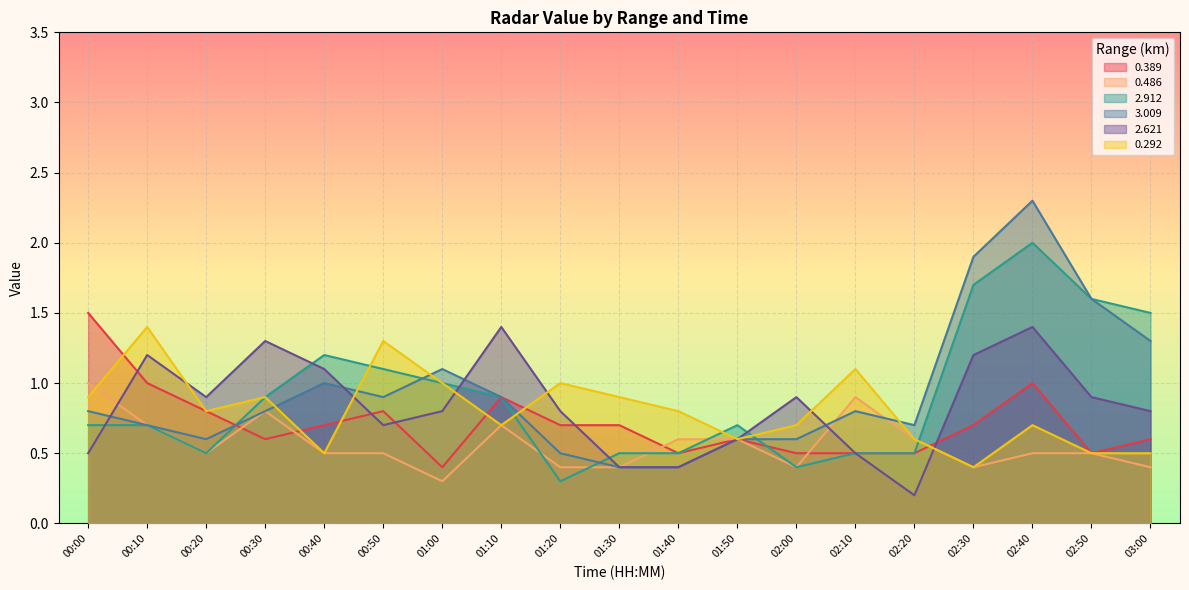

In 0.389, how many points are lower than both neighbors (excluding endpoints)?

4